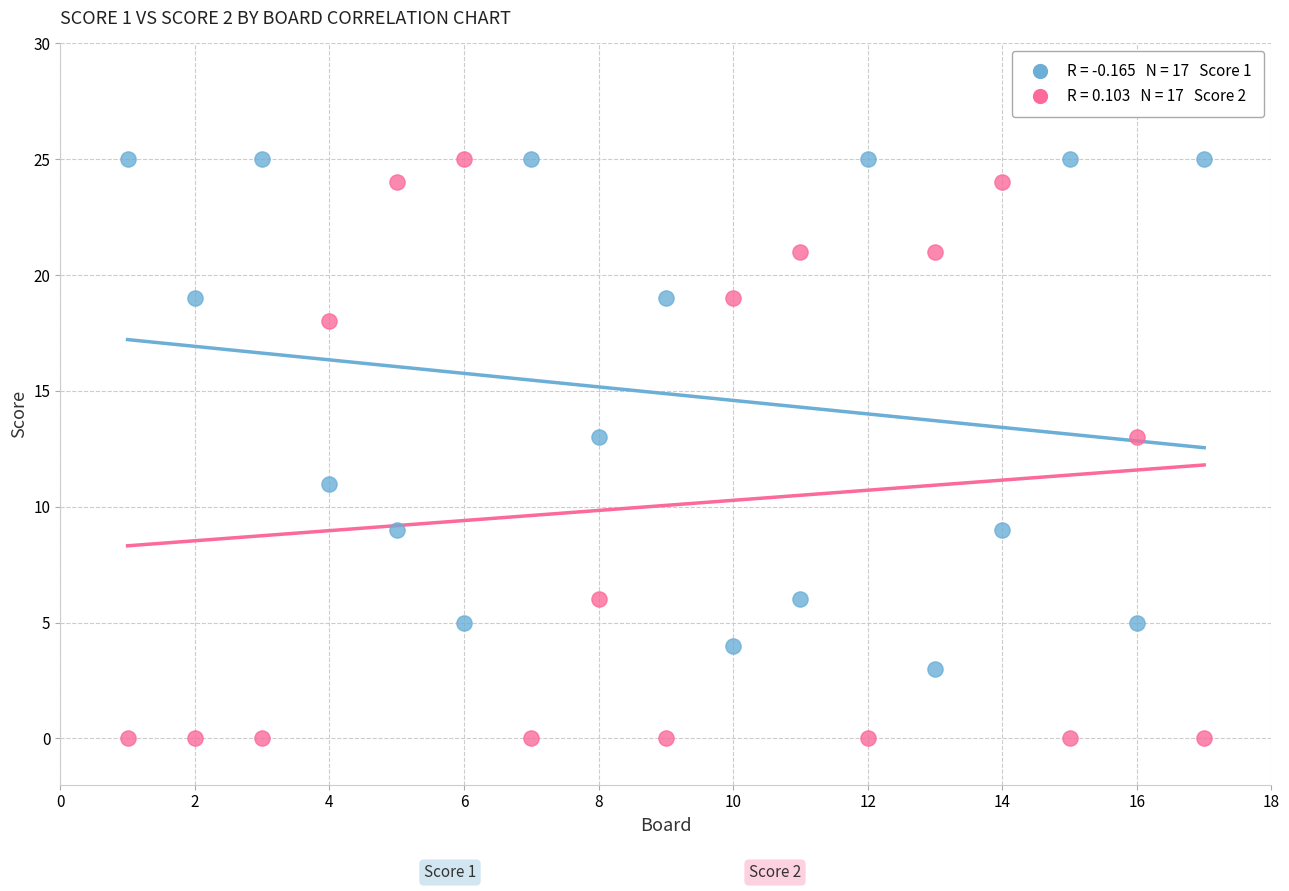

Across all data points, what is the range of Y values (max minus min)?

25